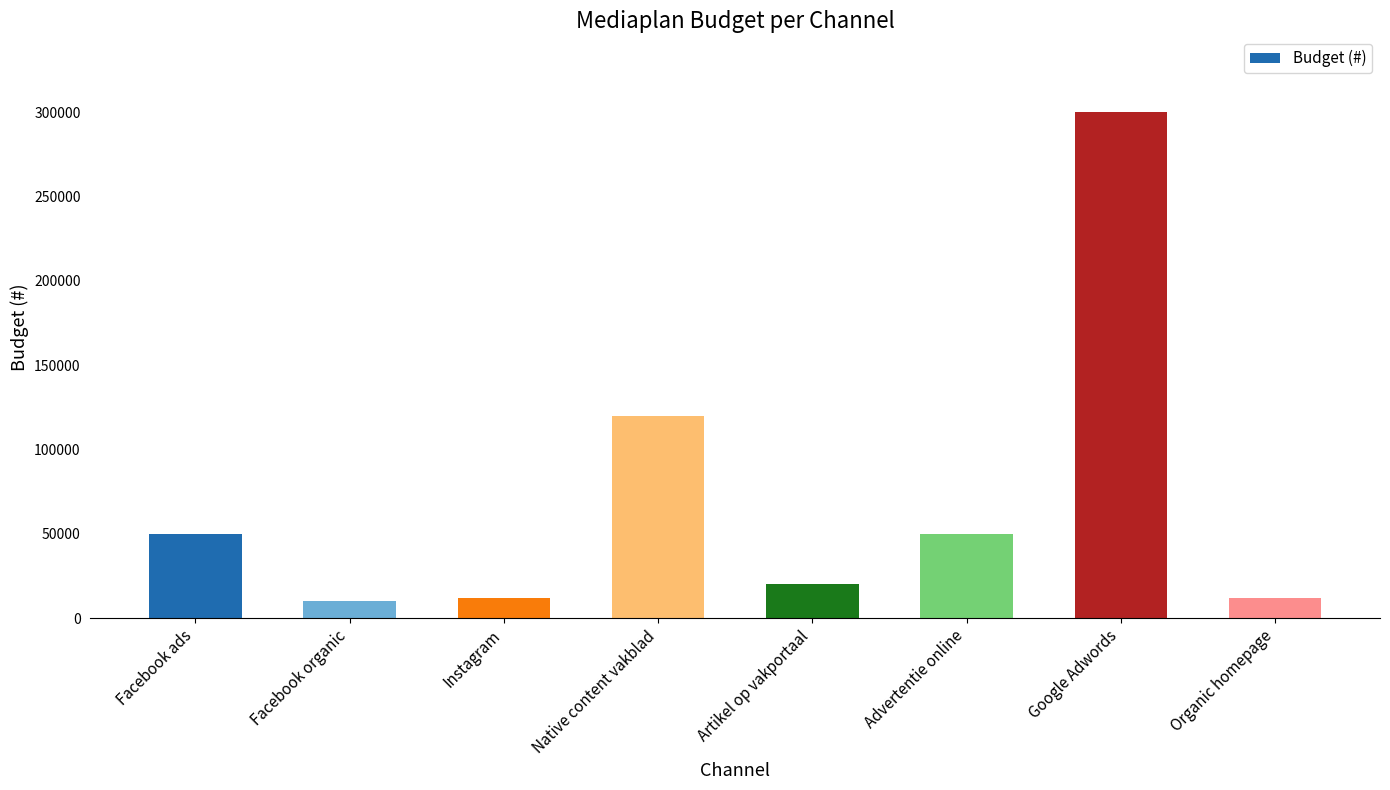

Between Instagram and Artikel op vakportaal, which is larger?

Artikel op vakportaal